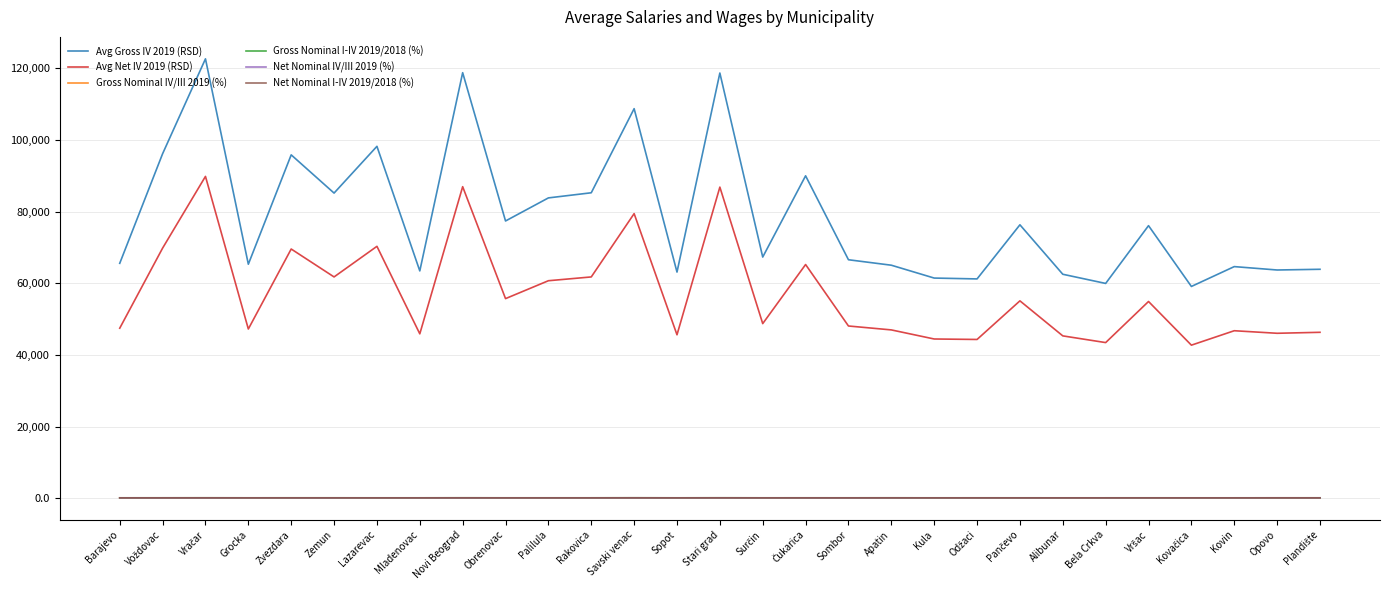

True or false: Avg Gross IV 2019 (RSD) and Net Nominal I-IV 2019/2018 (%) cross at least once.

False